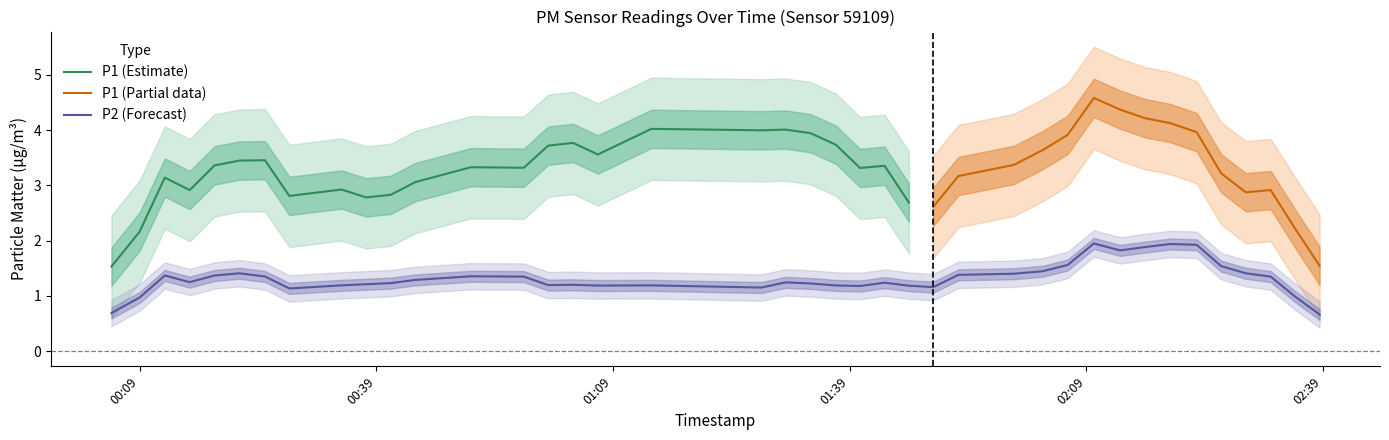

What is the maximum value for P1 (Estimate)?

4.0